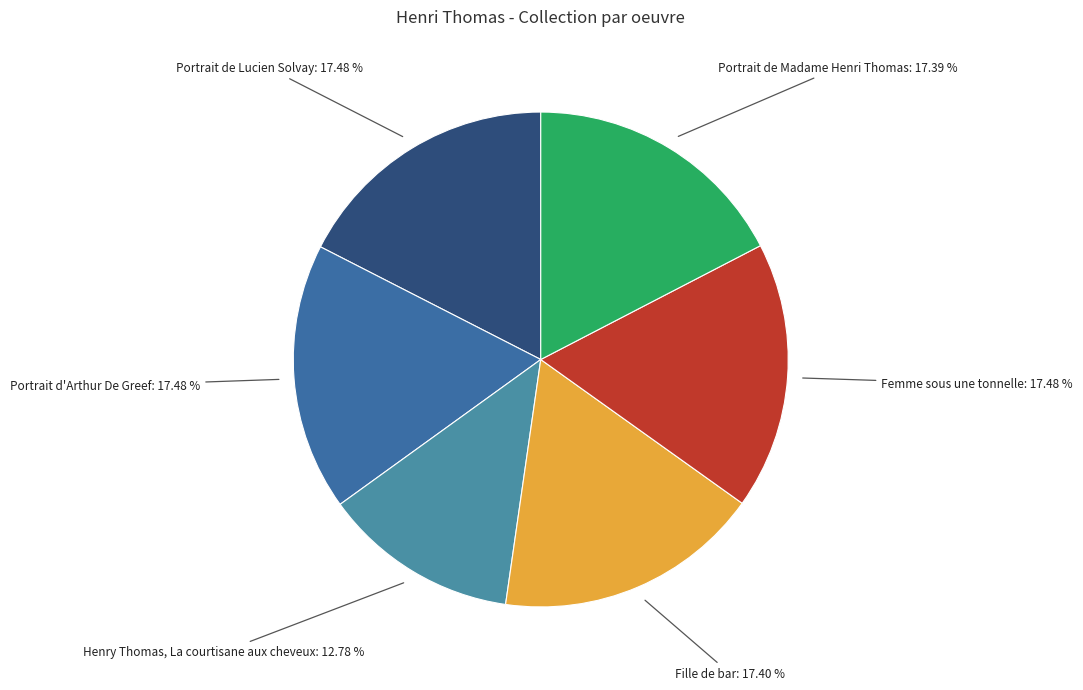

What is the total percentage of Femme sous une tonnelle and Portrait d'Arthur De Greef?

35.0%